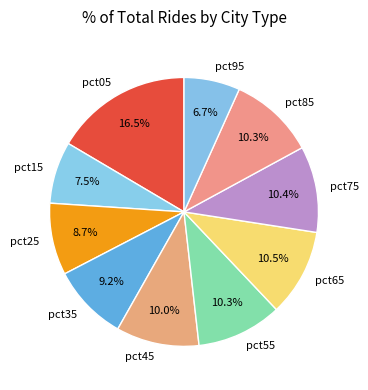

Is there a majority slice in this chart?

No